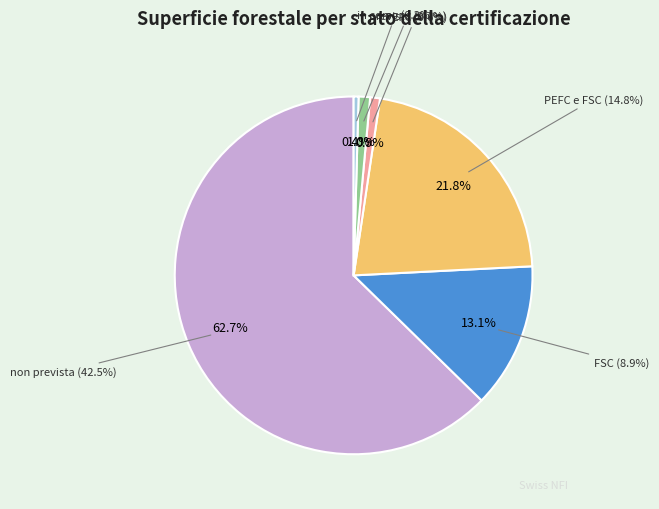

How many slices are in this pie chart?

6